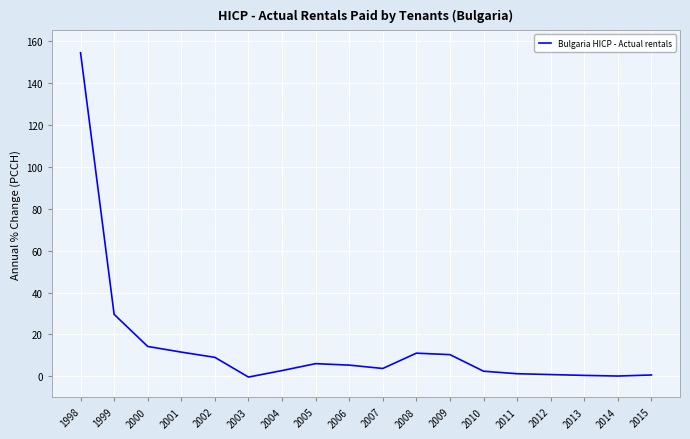

What is the change in value from 2013 to 2015?

+0.2